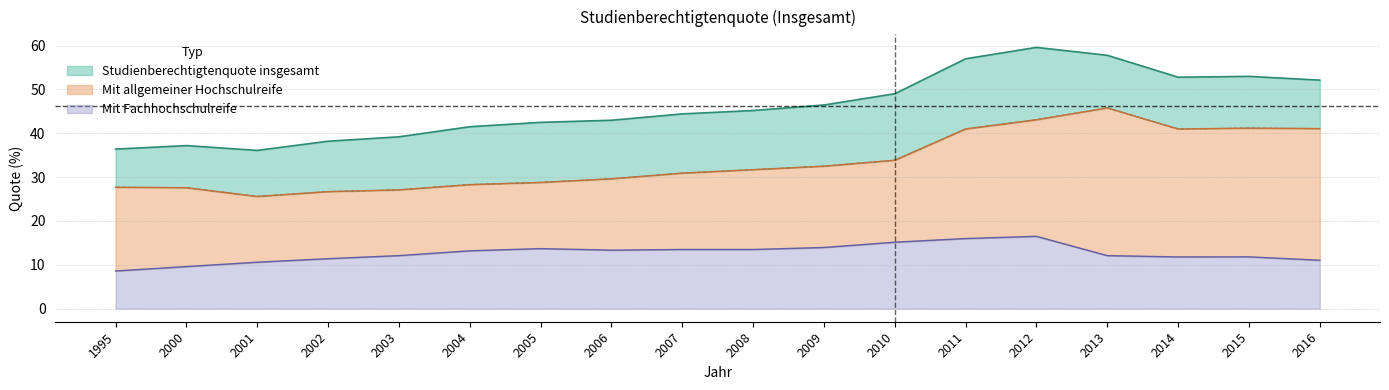

Which series changed the most between 2005 and 2012?

Studienberechtigtenquote insgesamt